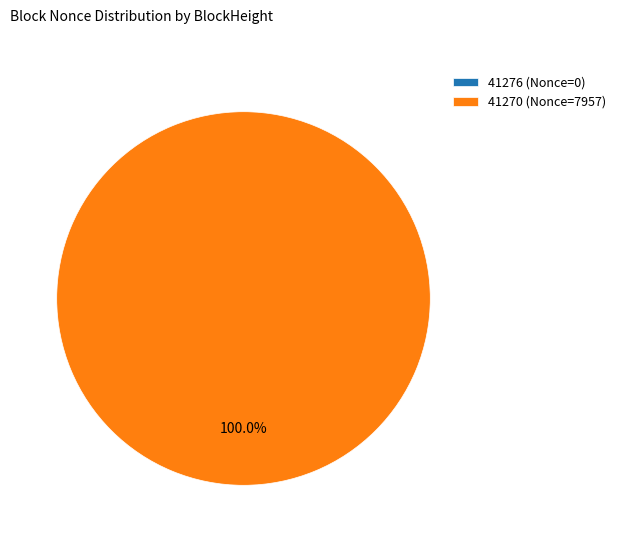

Is it true that 41270 is 100% of the pie?

True